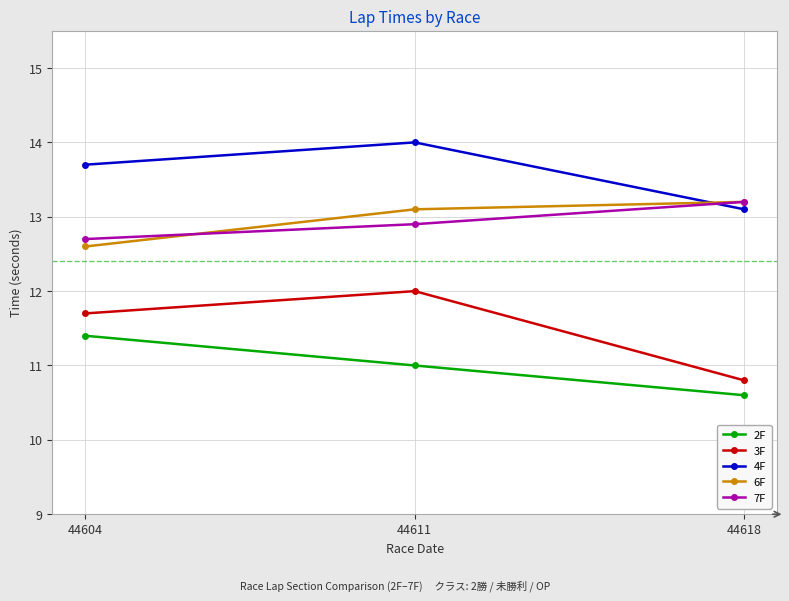

List the labels in order of 7F value, largest first.

44618, 44611, 44604